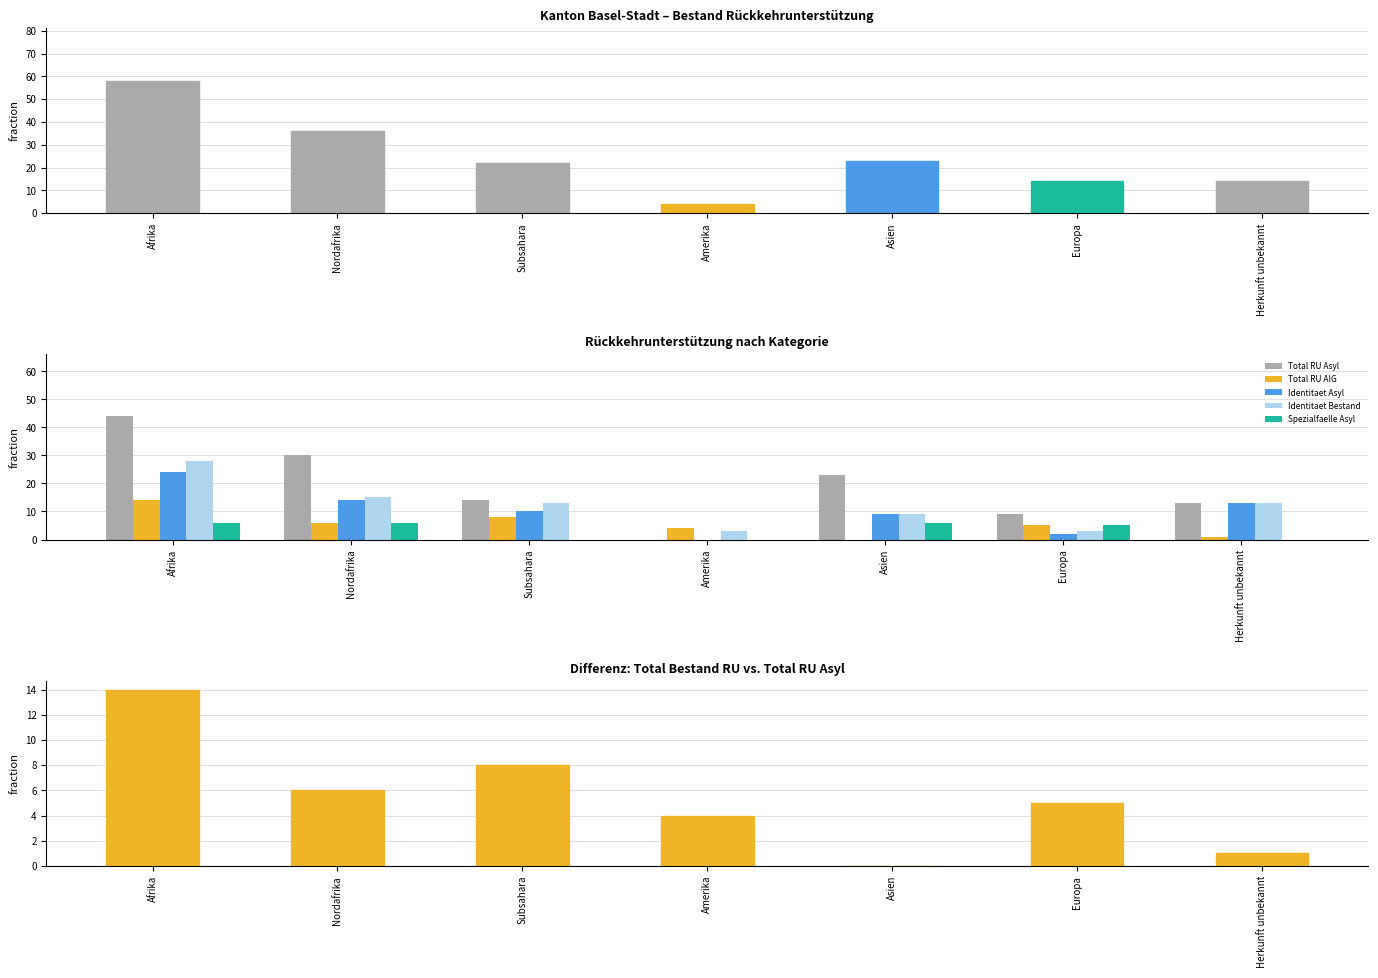

The Total RU Asyl series shows 75 at Afrika. True or false?

False